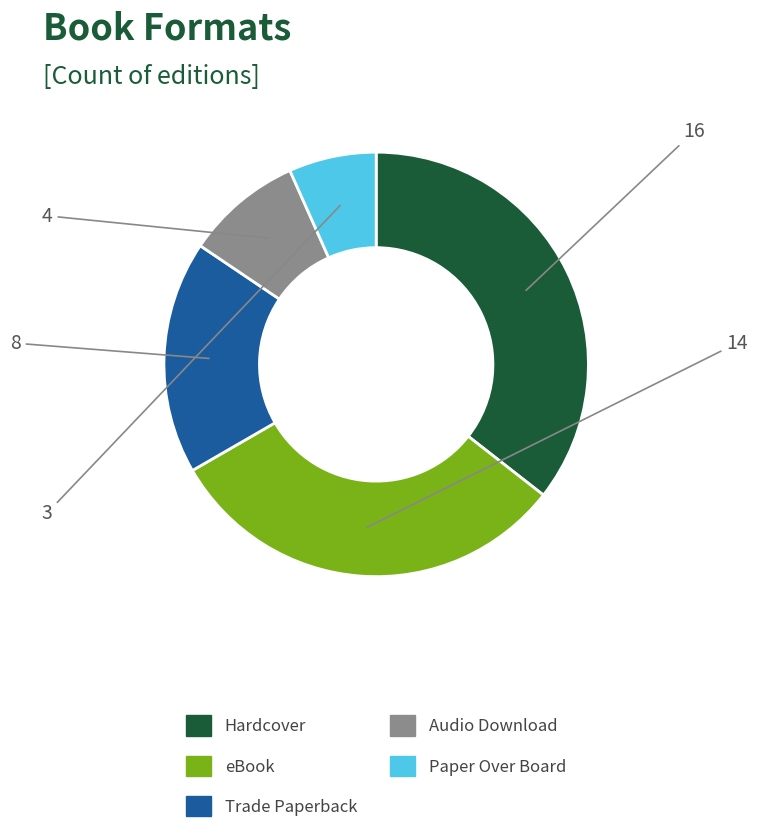

Do Paper Over Board and eBook together represent more than half of the pie?

No